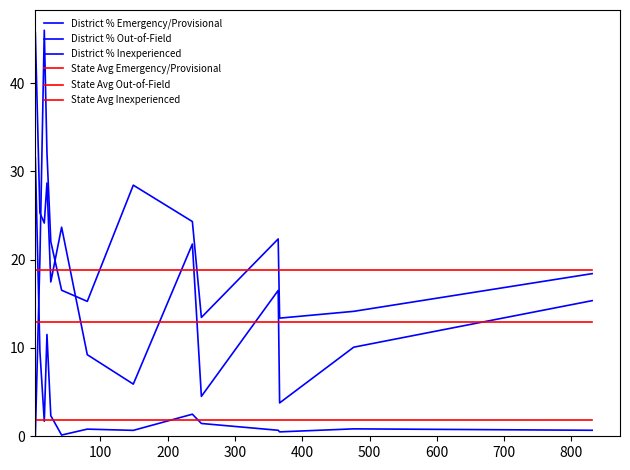

How many lines are shown in the chart?

6